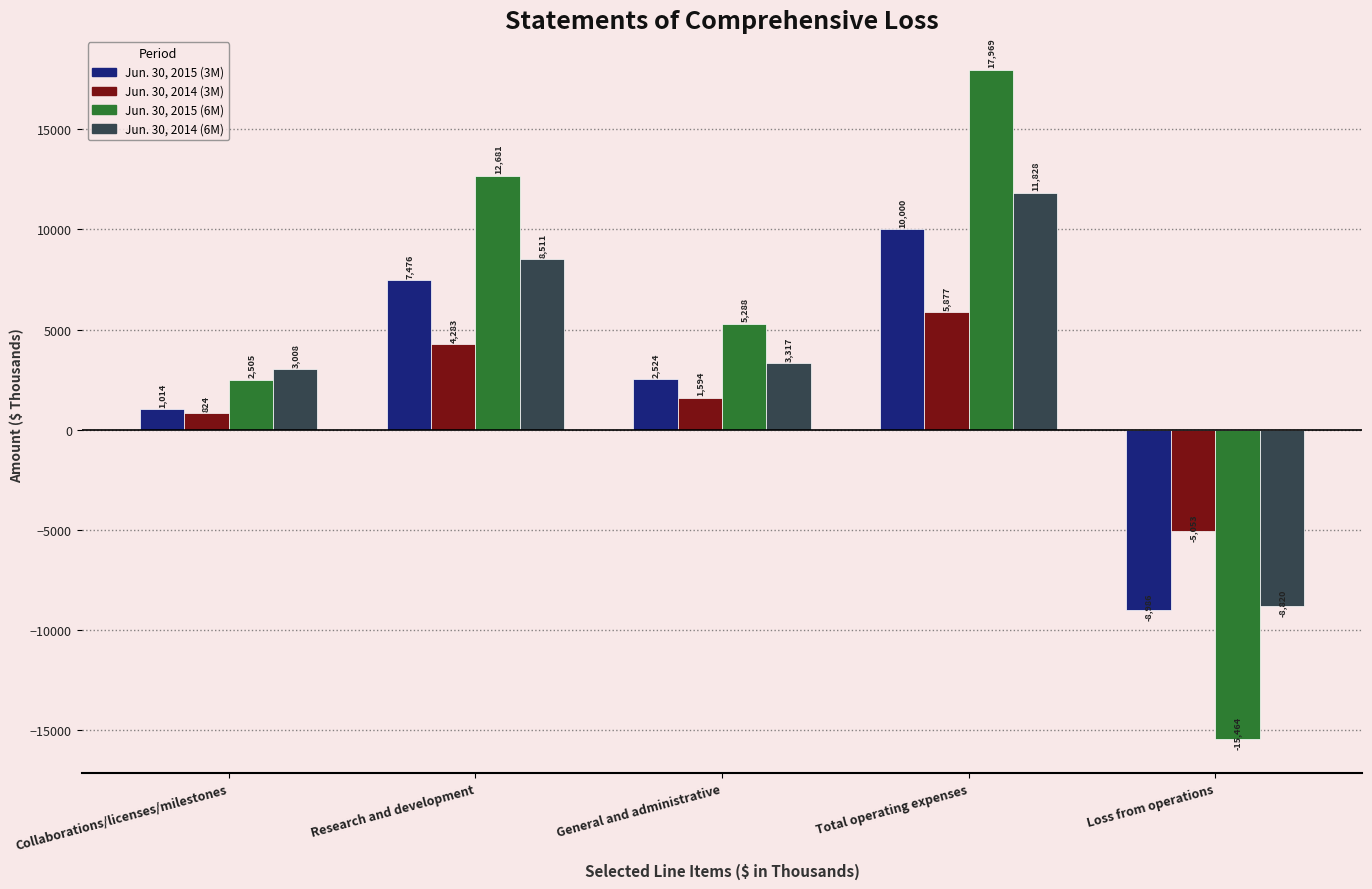

How many data points in Jun. 30, 2014 (6M) are less than 3317?

2